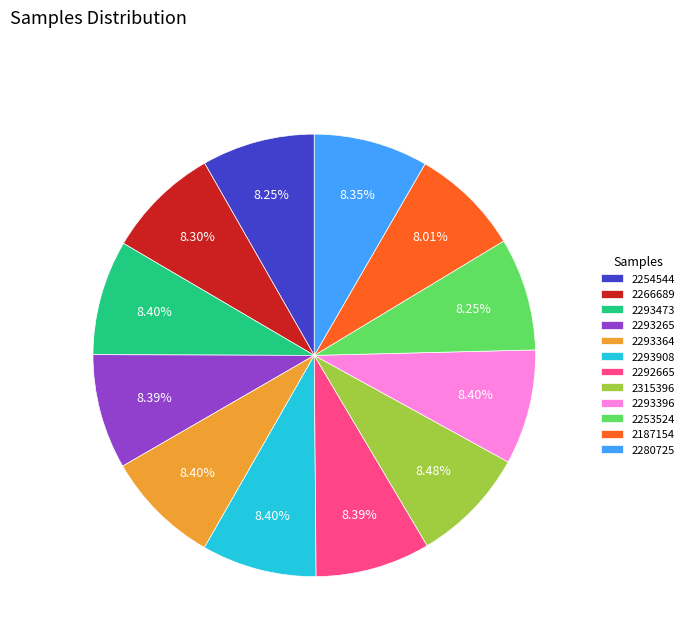

What is the ratio of the value at 2293473 to the value at 2315396?

1.0